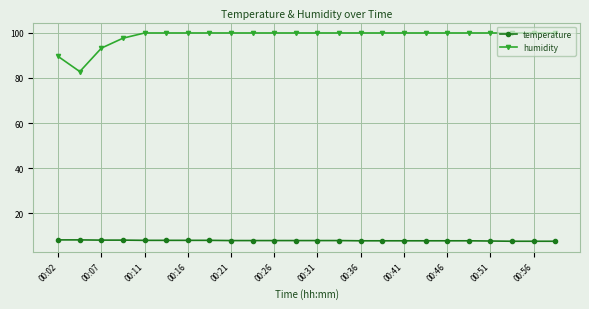

True or false: humidity and temperature intersect in this chart.

False